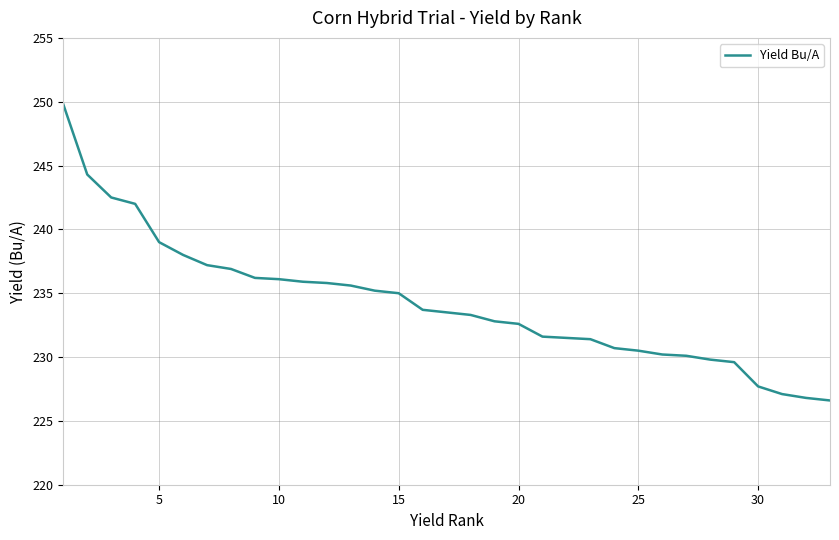

What is the difference between the maximum and minimum values?

23.2